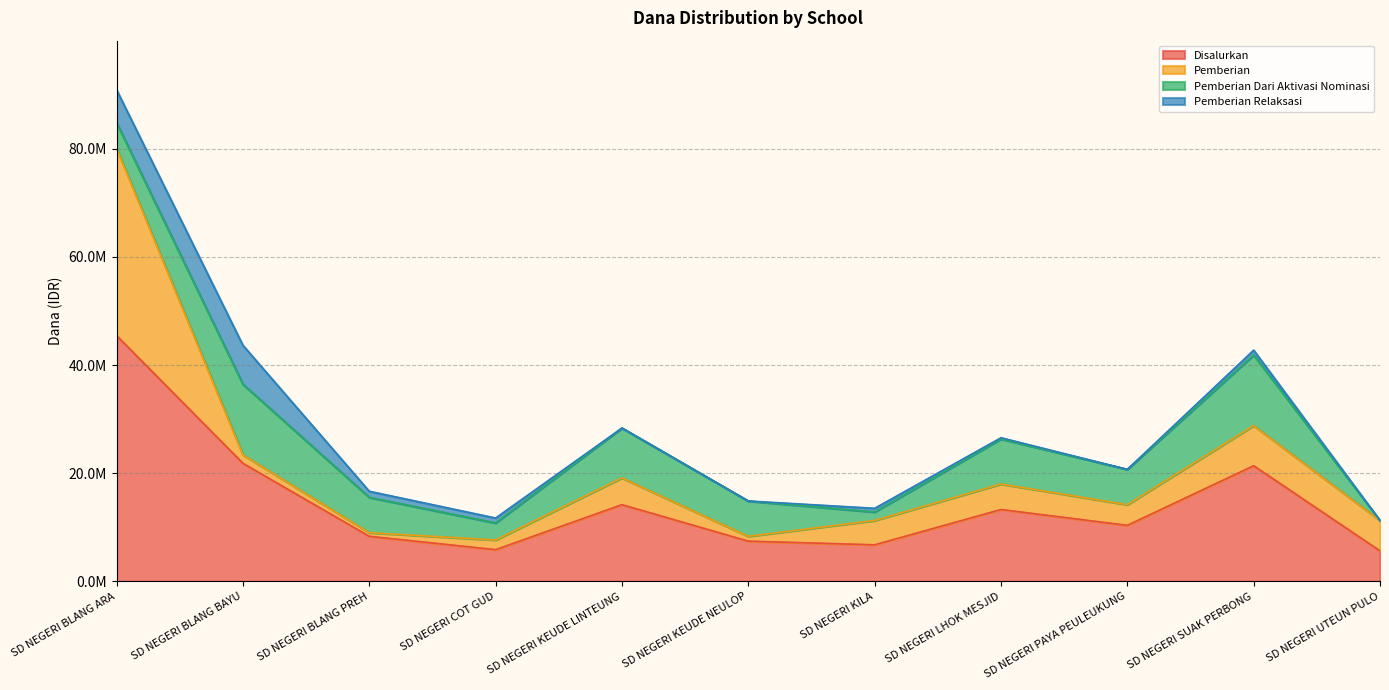

What is the spread (max minus min) of values at SD NEGERI KILA?

6075000